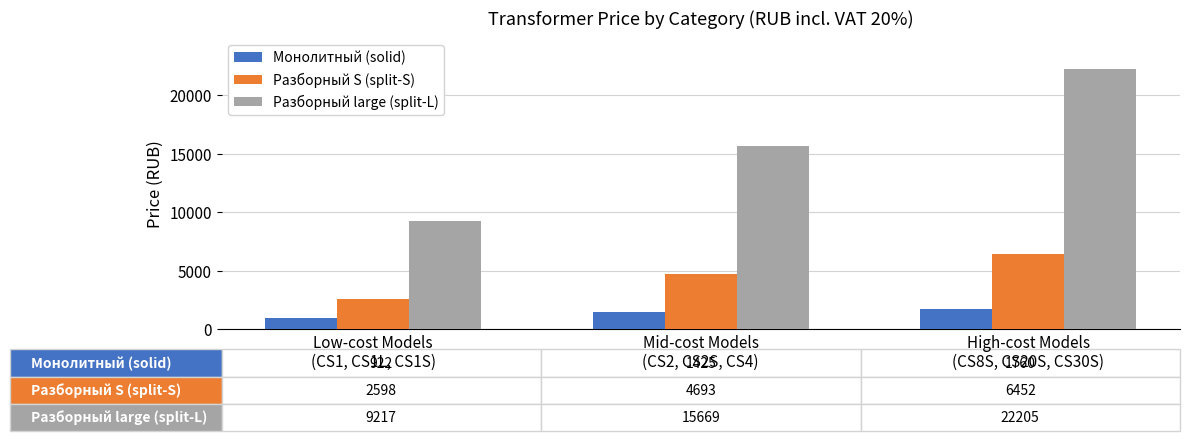

What is the minimum value shown in the chart?

922